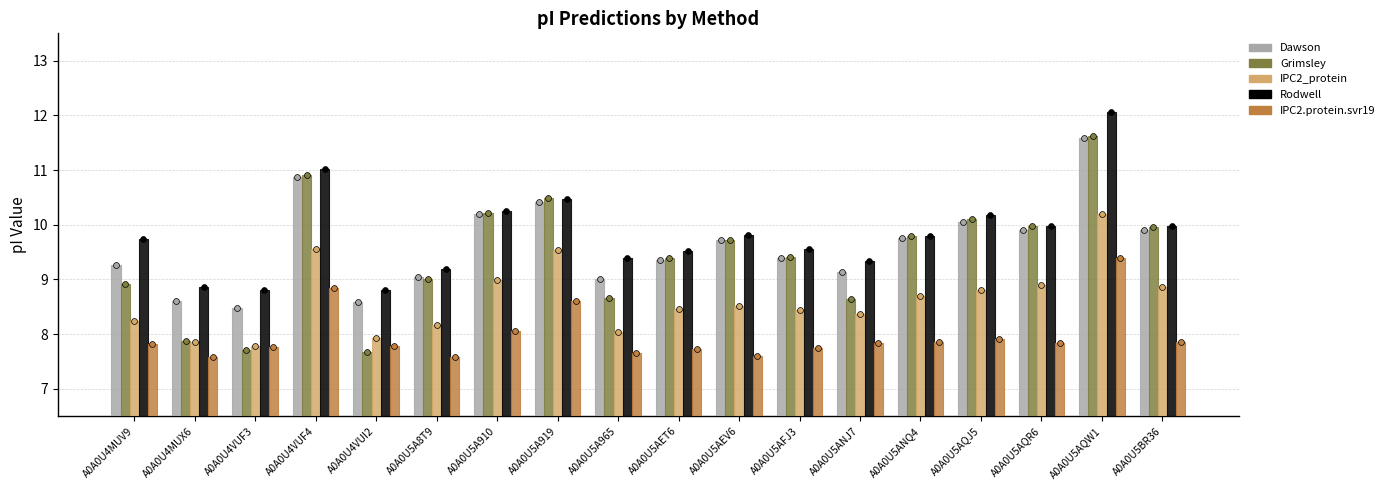

Which series has the widest spread of Y values?

Grimsley